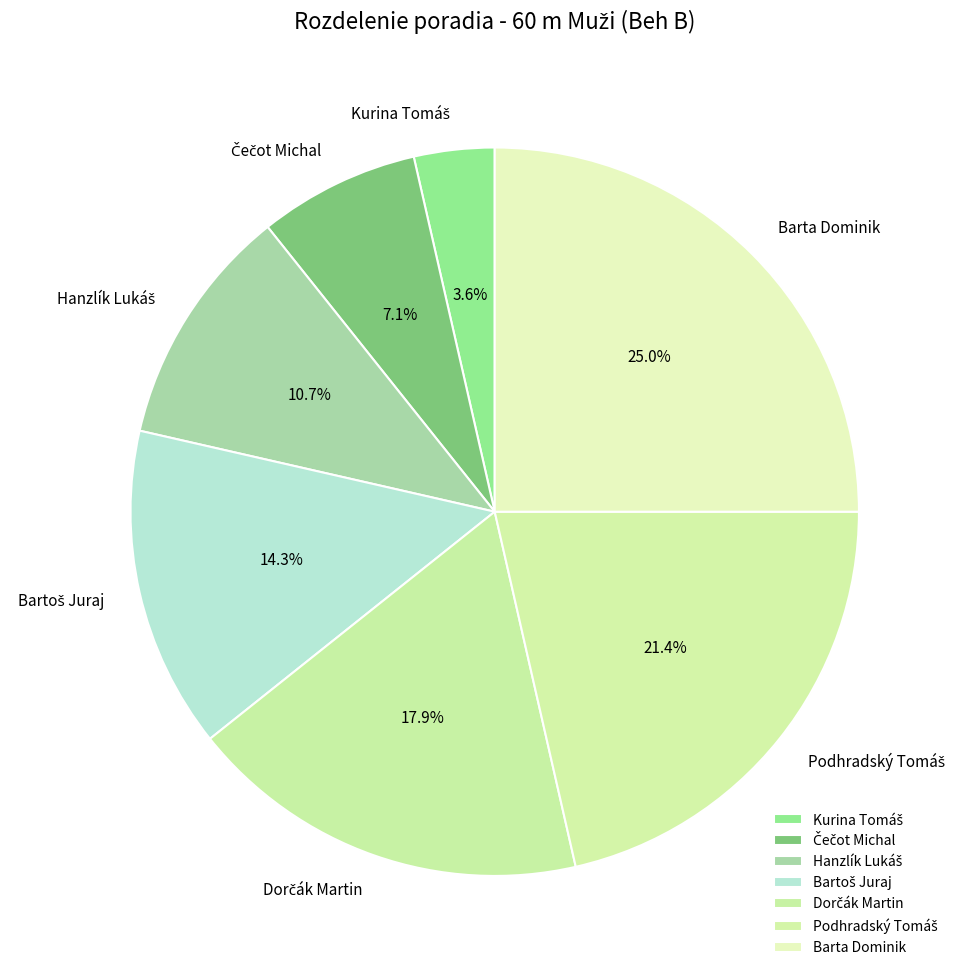

The Barta Dominik slice represents 25% of the pie. True or false?

True